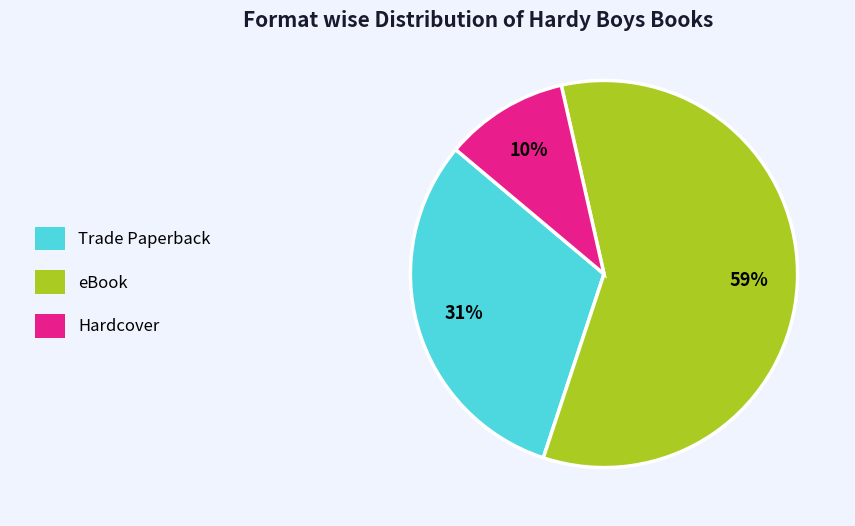

Does any single category account for the majority?

Yes